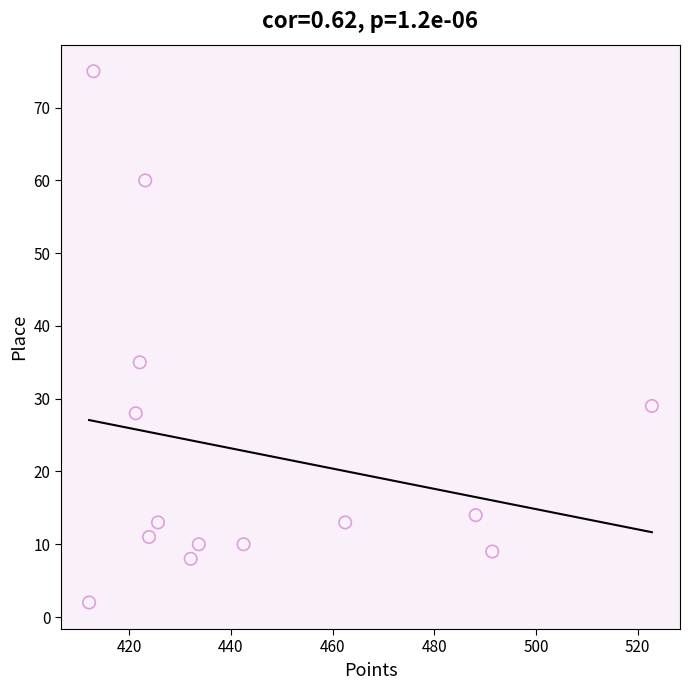

What is the range of Y values (max minus min)?

73